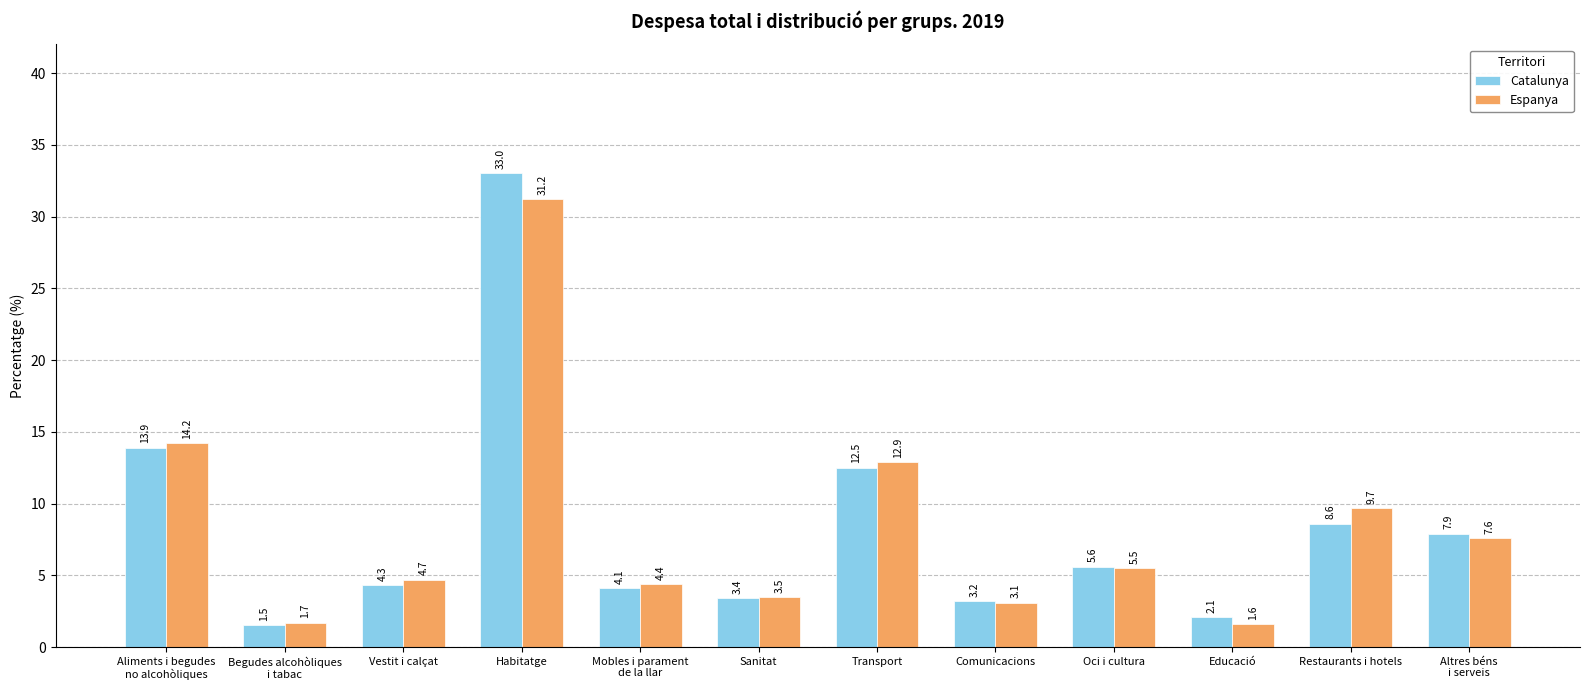

Reading right to left, extract all data points from this chart.

Catalunya: Altres béns
i serveis=7.9	Restaurants i hotels=8.6	Educació=2.1	Oci i cultura=5.6	Comunicacions=3.2	Transport=12.5	Sanitat=3.4	Mobles i parament
de la llar=4.1	Habitatge=33.0	Vestit i calçat=4.3	Begudes alcohòliques
i tabac=1.5	Aliments i begudes
no alcohòliques=13.9
Espanya: Altres béns
i serveis=7.6	Restaurants i hotels=9.7	Educació=1.6	Oci i cultura=5.5	Comunicacions=3.1	Transport=12.9	Sanitat=3.5	Mobles i parament
de la llar=4.4	Habitatge=31.2	Vestit i calçat=4.7	Begudes alcohòliques
i tabac=1.7	Aliments i begudes
no alcohòliques=14.2